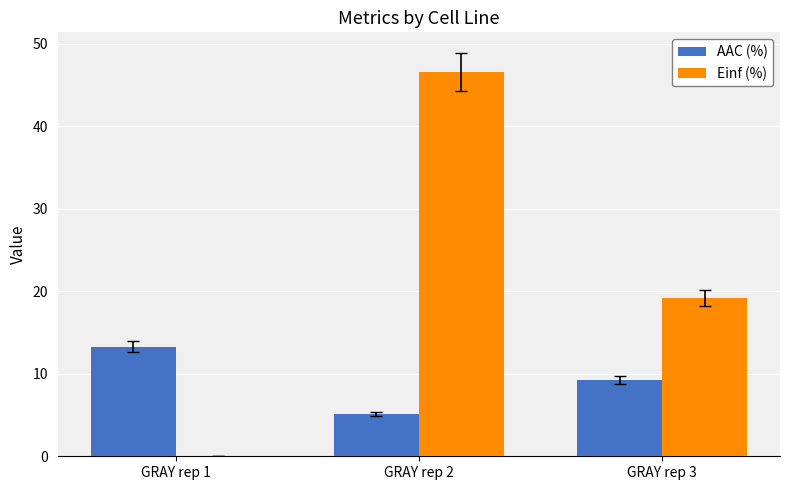

Which label corresponds to the largest value in the chart?

GRAY rep 2